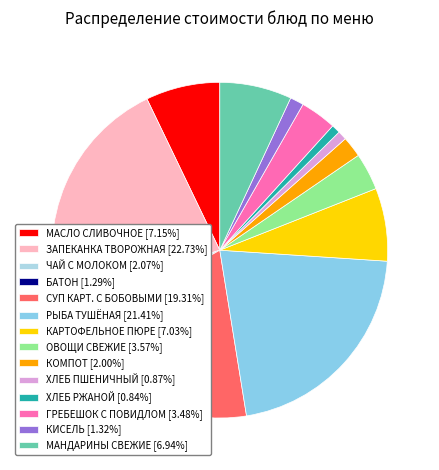

True or false: ОВОЩИ СВЕЖИЕ accounts for 4% of the total.

True